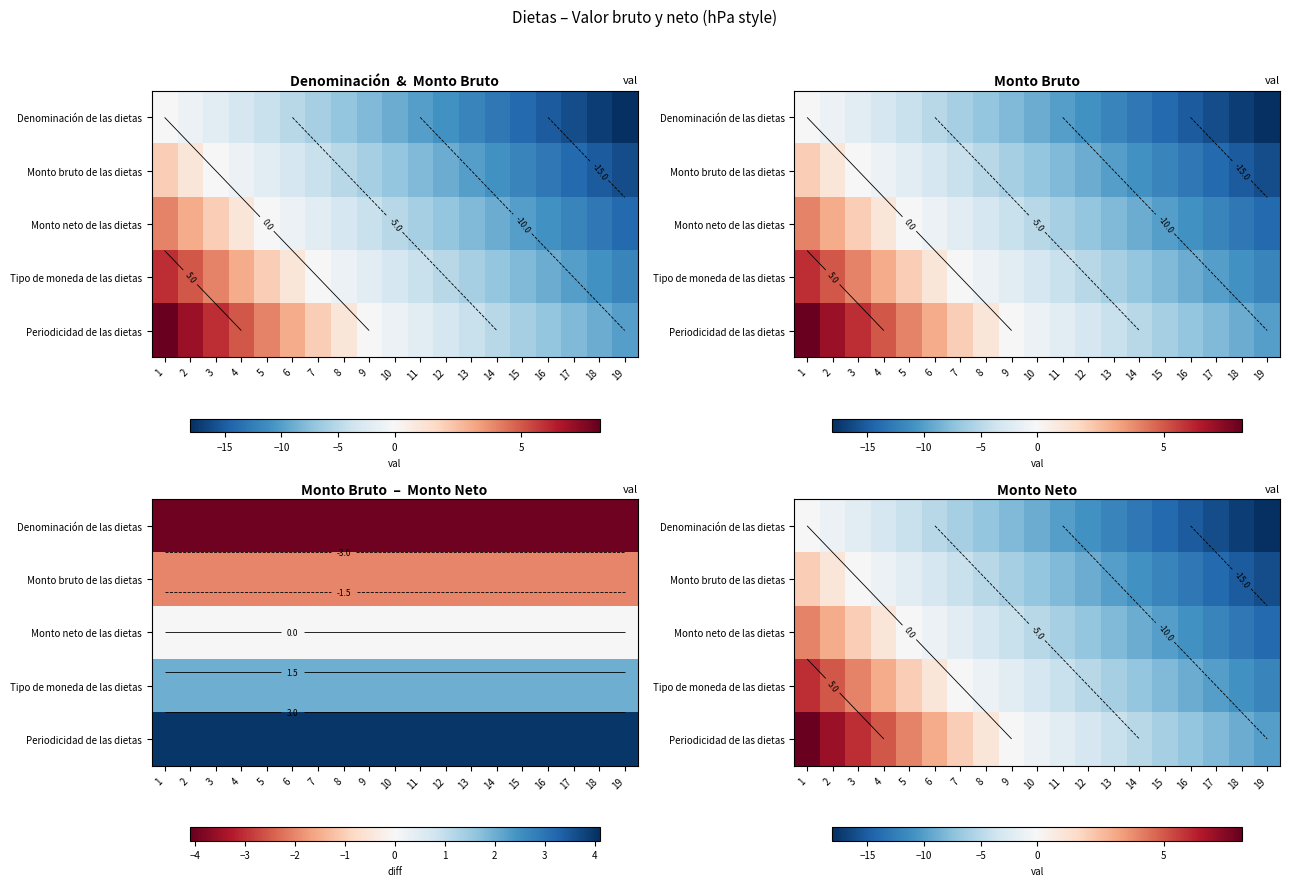

What is the average value of the Tipo de moneda de las dietas series?

-3